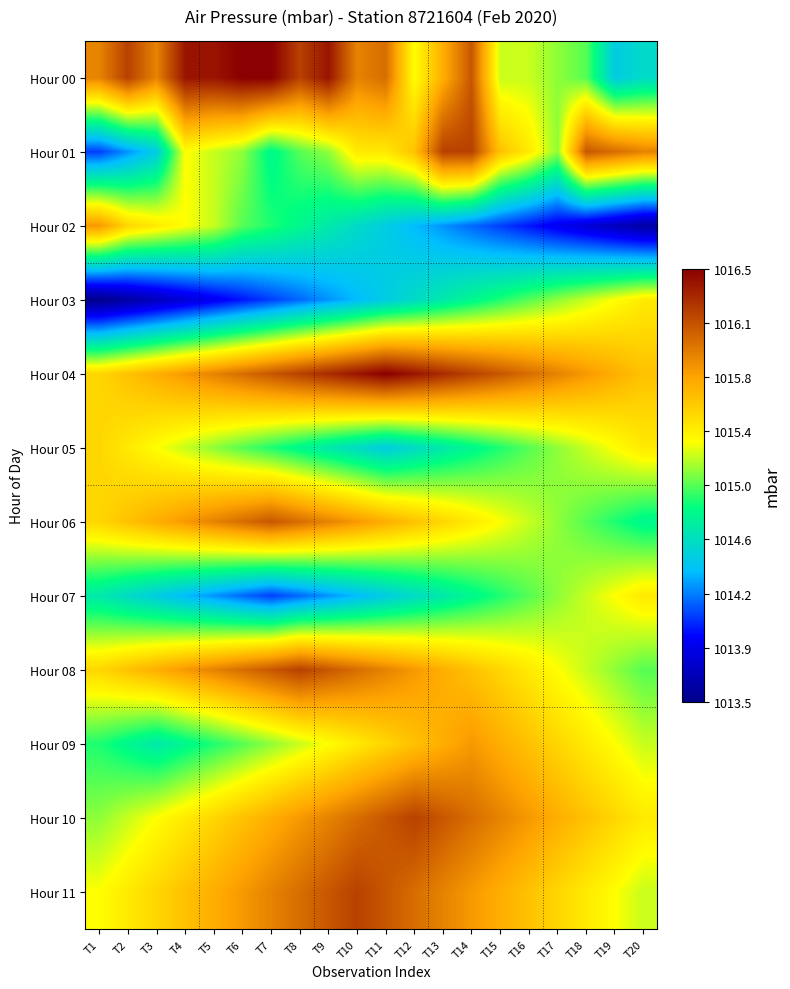

At which category is the sum across all series the highest?

T14